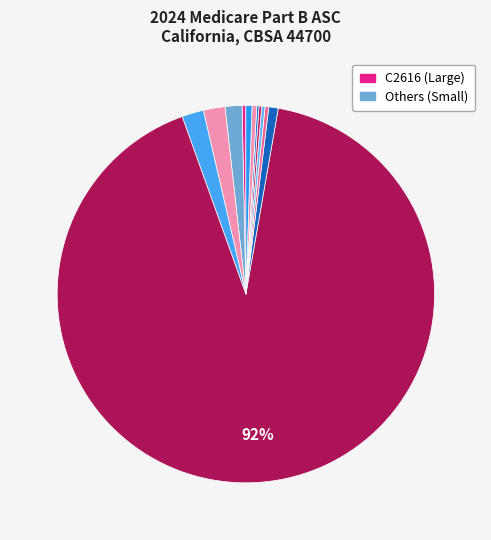

To the nearest percent, what is the difference between the largest and smallest slice percentages?

92%